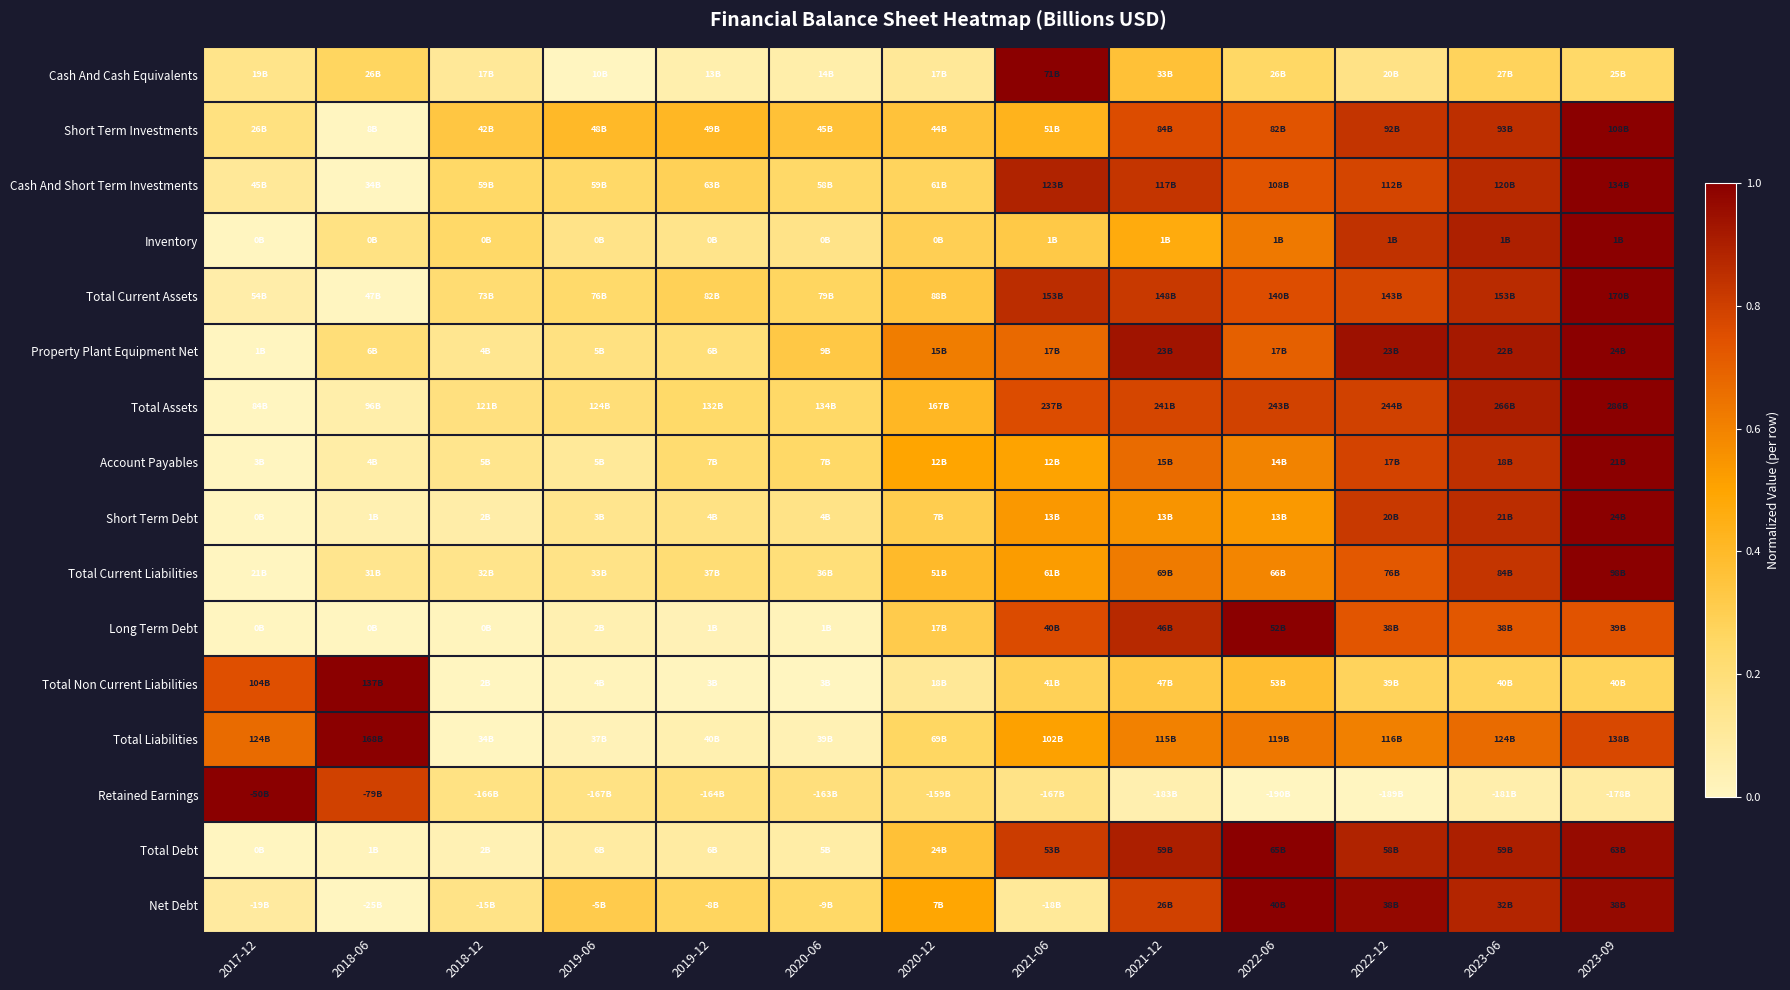

Reading left to right, extract all data points from this chart.

Cash And Cash Equivalents: 2017-12=0.1	2018-06=0.3	2018-12=0.1	2019-06=0.0	2019-12=0.1	2020-06=0.1	2020-12=0.1	2021-06=1.0	2021-12=0.4	2022-06=0.3	2022-12=0.2	2023-06=0.3	2023-09=0.2
Short Term Investments: 2017-12=0.2	2018-06=0.0	2018-12=0.3	2019-06=0.4	2019-12=0.4	2020-06=0.4	2020-12=0.4	2021-06=0.4	2021-12=0.8	2022-06=0.7	2022-12=0.8	2023-06=0.8	2023-09=1.0
Cash And Short Term Investments: 2017-12=0.1	2018-06=0.0	2018-12=0.2	2019-06=0.2	2019-12=0.3	2020-06=0.2	2020-12=0.3	2021-06=0.9	2021-12=0.8	2022-06=0.7	2022-12=0.8	2023-06=0.9	2023-09=1.0
Inventory: 2017-12=0.0	2018-06=0.2	2018-12=0.2	2019-06=0.2	2019-12=0.1	2020-06=0.2	2020-12=0.3	2021-06=0.3	2021-12=0.5	2022-06=0.6	2022-12=0.8	2023-06=0.9	2023-09=1.0
Total Current Assets: 2017-12=0.1	2018-06=0.0	2018-12=0.2	2019-06=0.2	2019-12=0.3	2020-06=0.3	2020-12=0.3	2021-06=0.9	2021-12=0.8	2022-06=0.8	2022-12=0.8	2023-06=0.9	2023-09=1.0
Property Plant Equipment Net: 2017-12=0.0	2018-06=0.2	2018-12=0.1	2019-06=0.2	2019-12=0.2	2020-06=0.3	2020-12=0.6	2021-06=0.7	2021-12=0.9	2022-06=0.7	2022-12=0.9	2023-06=0.9	2023-09=1.0
Total Assets: 2017-12=0.0	2018-06=0.1	2018-12=0.2	2019-06=0.2	2019-12=0.2	2020-06=0.2	2020-12=0.4	2021-06=0.8	2021-12=0.8	2022-06=0.8	2022-12=0.8	2023-06=0.9	2023-09=1.0
Account Payables: 2017-12=0.0	2018-06=0.1	2018-12=0.1	2019-06=0.1	2019-12=0.2	2020-06=0.2	2020-12=0.5	2021-06=0.5	2021-12=0.7	2022-06=0.6	2022-12=0.8	2023-06=0.8	2023-09=1.0
Short Term Debt: 2017-12=0.0	2018-06=0.0	2018-12=0.1	2019-06=0.1	2019-12=0.2	2020-06=0.2	2020-12=0.3	2021-06=0.5	2021-12=0.6	2022-06=0.5	2022-12=0.8	2023-06=0.9	2023-09=1.0
Total Current Liabilities: 2017-12=0.0	2018-06=0.1	2018-12=0.1	2019-06=0.2	2019-12=0.2	2020-06=0.2	2020-12=0.4	2021-06=0.5	2021-12=0.6	2022-06=0.6	2022-12=0.7	2023-06=0.8	2023-09=1.0
Long Term Debt: 2017-12=0.0	2018-06=0.0	2018-12=0.0	2019-06=0.0	2019-12=0.0	2020-06=0.0	2020-12=0.3	2021-06=0.8	2021-12=0.9	2022-06=1.0	2022-12=0.7	2023-06=0.7	2023-09=0.7
Total Non Current Liabilities: 2017-12=0.8	2018-06=1.0	2018-12=0.0	2019-06=0.0	2019-12=0.0	2020-06=0.0	2020-12=0.1	2021-06=0.3	2021-12=0.3	2022-06=0.4	2022-12=0.3	2023-06=0.3	2023-09=0.3
Total Liabilities: 2017-12=0.7	2018-06=1.0	2018-12=0.0	2019-06=0.0	2019-12=0.0	2020-06=0.0	2020-12=0.3	2021-06=0.5	2021-12=0.6	2022-06=0.6	2022-12=0.6	2023-06=0.7	2023-09=0.8
Retained Earnings: 2017-12=1.0	2018-06=0.8	2018-12=0.2	2019-06=0.2	2019-12=0.2	2020-06=0.2	2020-12=0.2	2021-06=0.2	2021-12=0.0	2022-06=0.0	2022-12=0.0	2023-06=0.1	2023-09=0.1
Total Debt: 2017-12=0.0	2018-06=0.0	2018-12=0.0	2019-06=0.1	2019-12=0.1	2020-06=0.1	2020-12=0.4	2021-06=0.8	2021-12=0.9	2022-06=1.0	2022-12=0.9	2023-06=0.9	2023-09=1.0
Net Debt: 2017-12=0.1	2018-06=0.0	2018-12=0.2	2019-06=0.3	2019-12=0.3	2020-06=0.2	2020-12=0.5	2021-06=0.1	2021-12=0.8	2022-06=1.0	2022-12=1.0	2023-06=0.9	2023-09=1.0